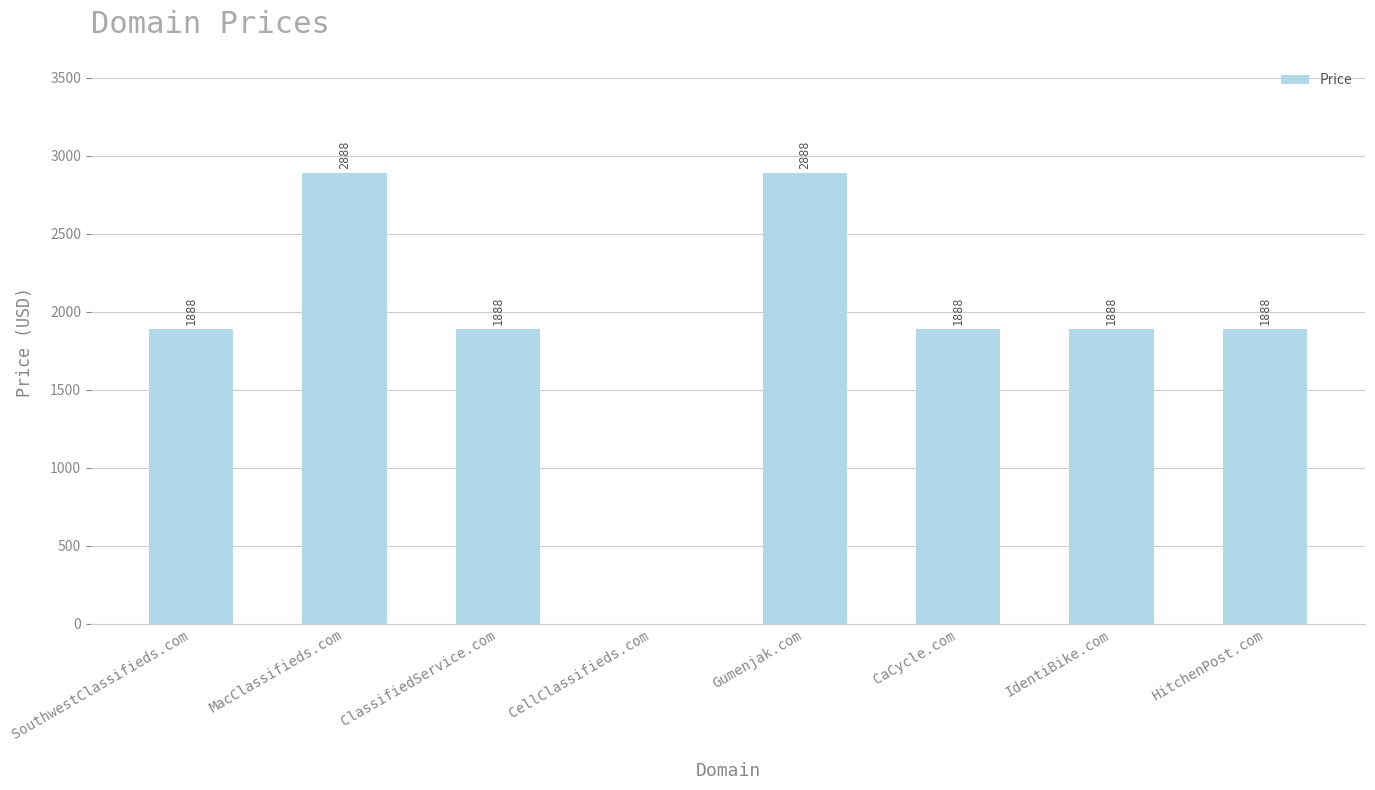

The chart shows a value of 2888 at Gumenjak.com. True or false?

True